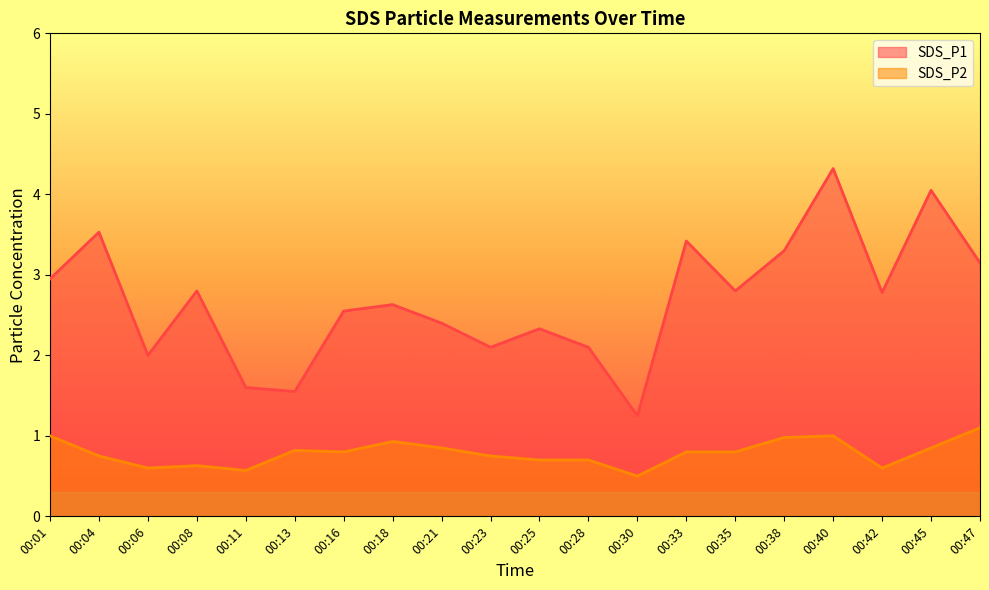

What is the difference between the maximum and minimum values in the SDS_P1 series?

3.1